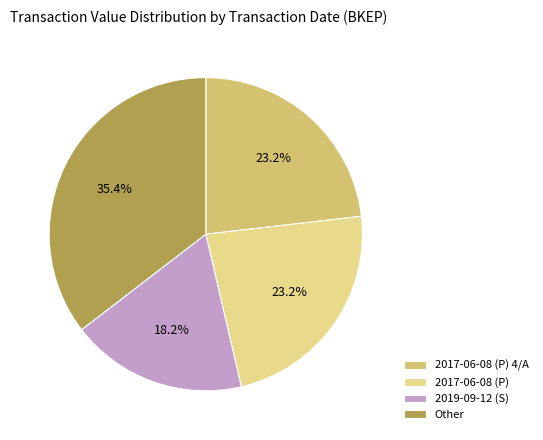

Count the number of slices in the pie.

4